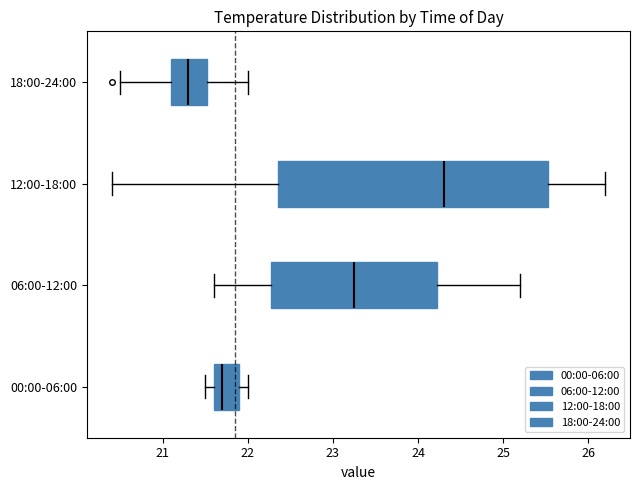

Which box's median line is the furthest to the right?

12:00-18:00